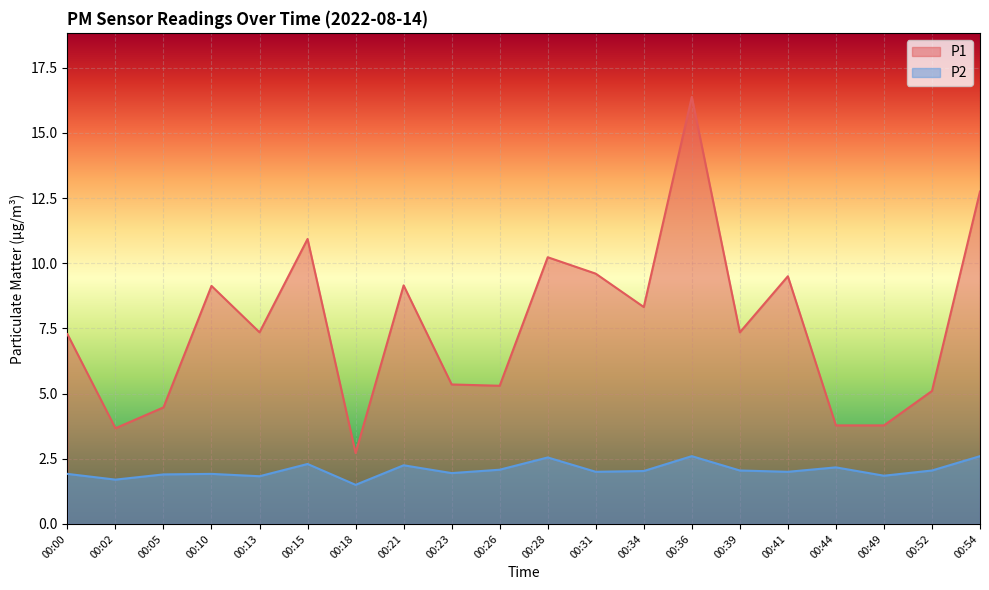

At which label is P2 closest to 2?

00:31